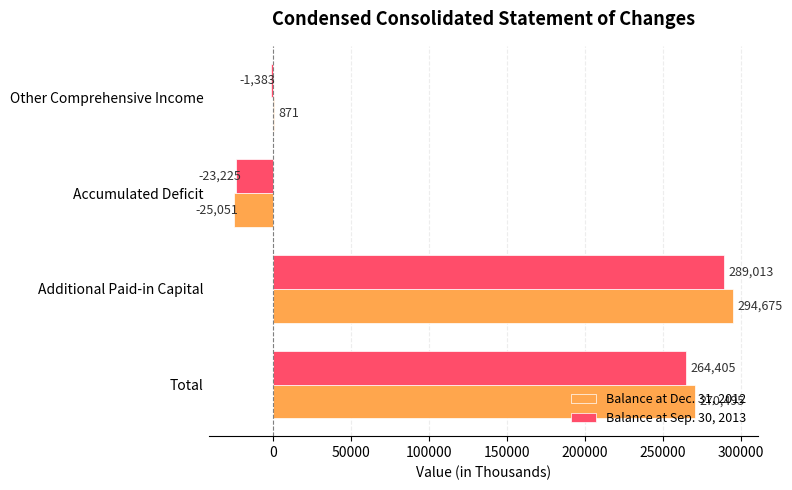

At which category is the sum across all series the highest?

Additional Paid-in Capital